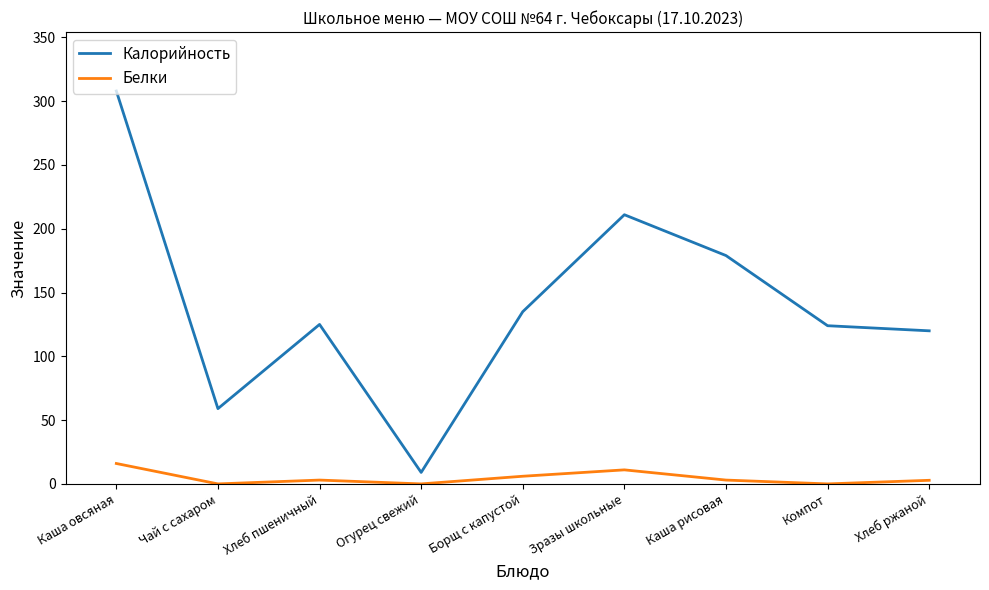

How many lines are shown in the chart?

2